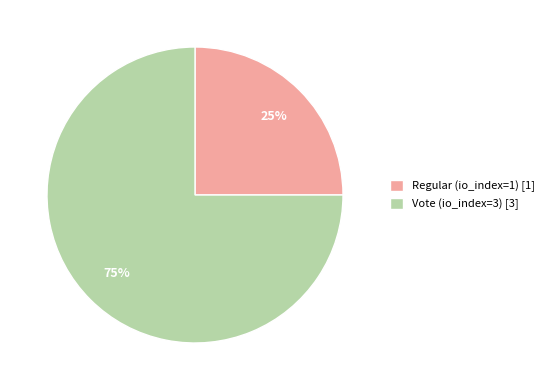

To the nearest percent, what is the difference between the largest and smallest slice percentages?

50%